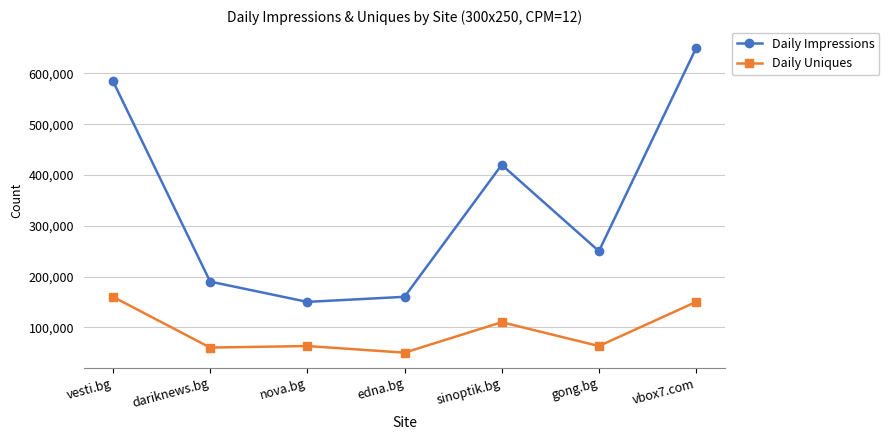

What are all the series names shown in the legend?

Daily Impressions, Daily Uniques